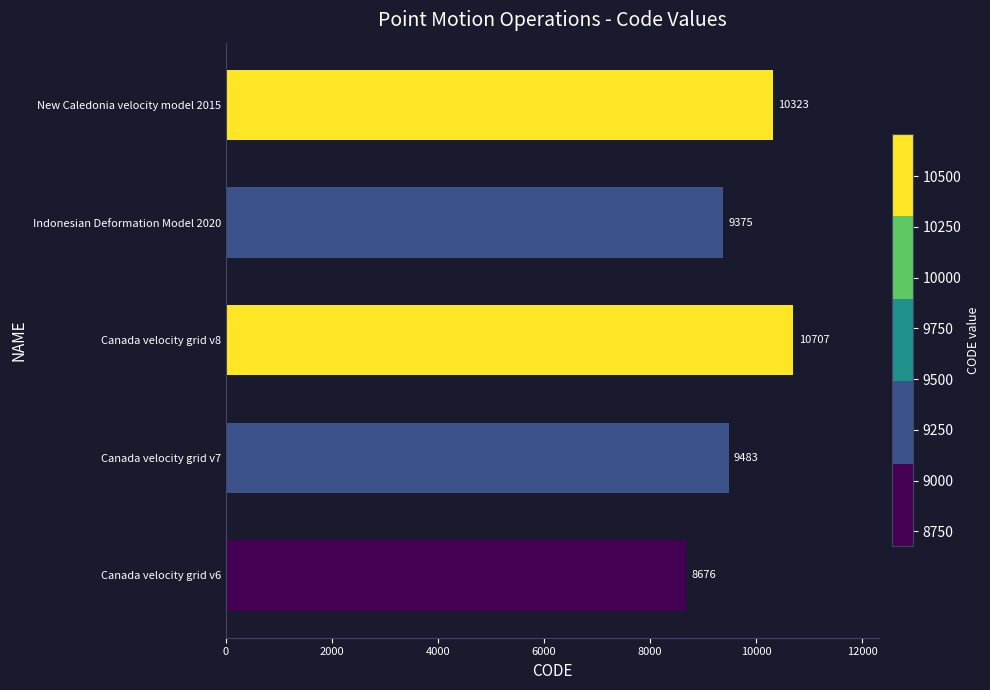

Where is the data nearest to the value 9691?

Canada velocity grid v7